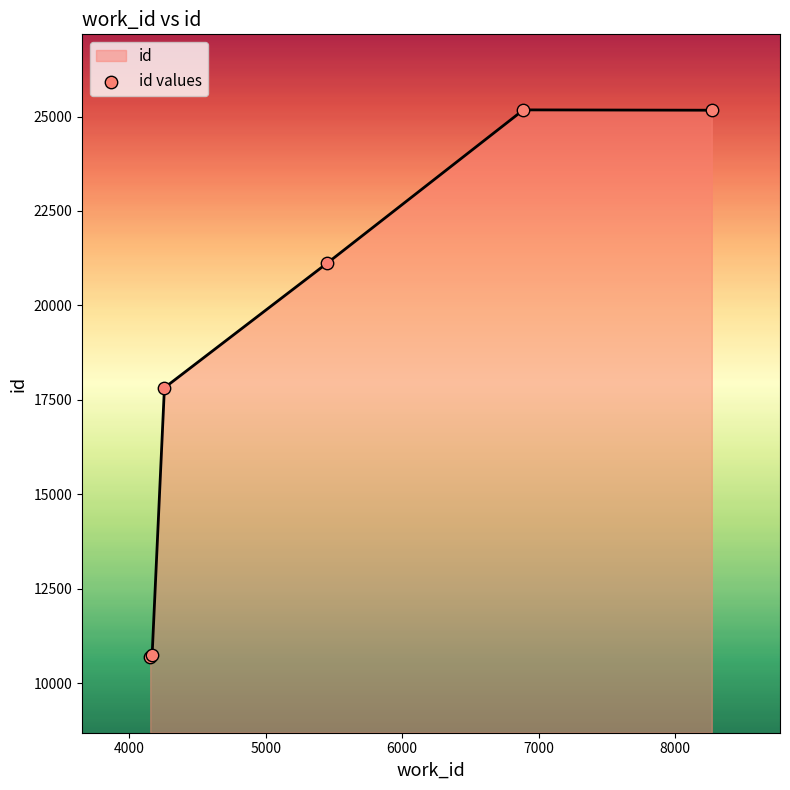

True or false: there are more than 1 points higher than both neighbors.

False